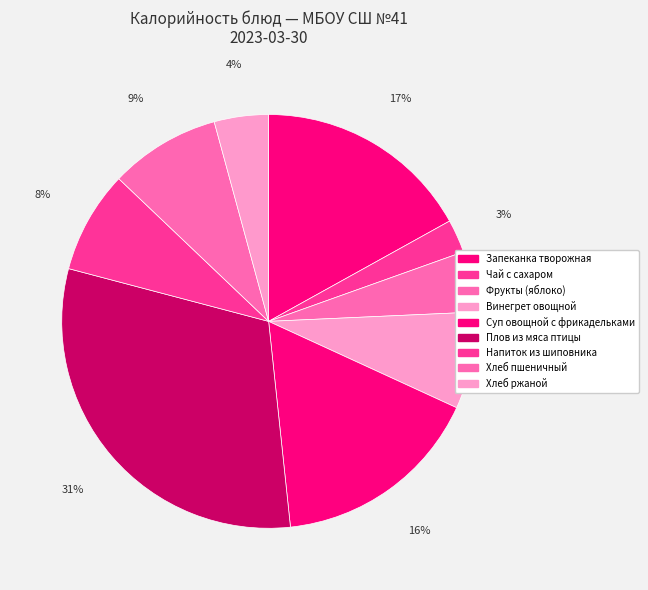

Count the number of slices in the pie.

9